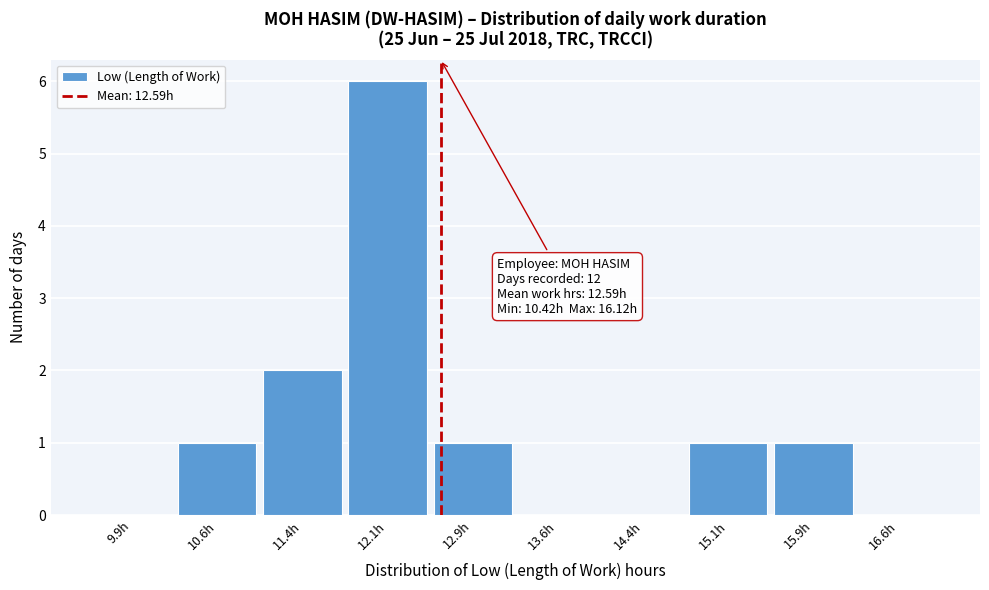

Over which range of the x-axis is the bar tallest?

11.75 to 12.50